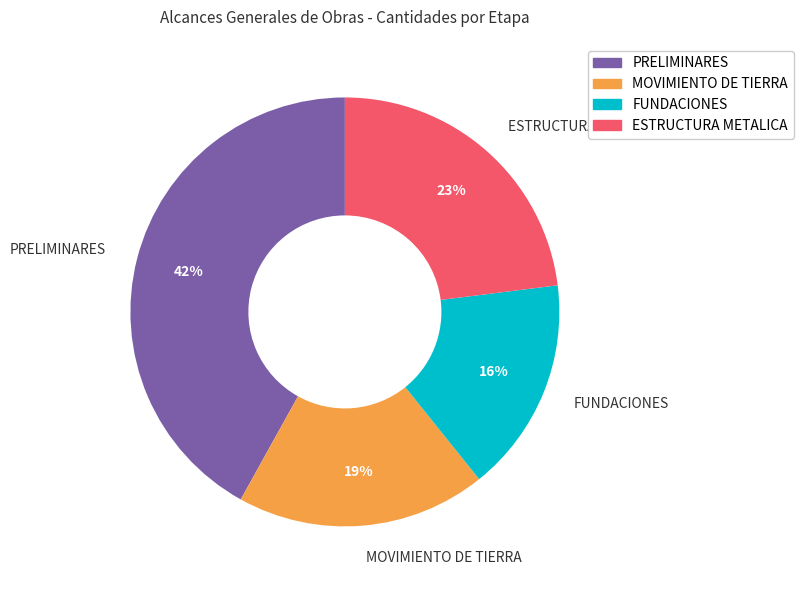

How many slices are in this pie chart?

4